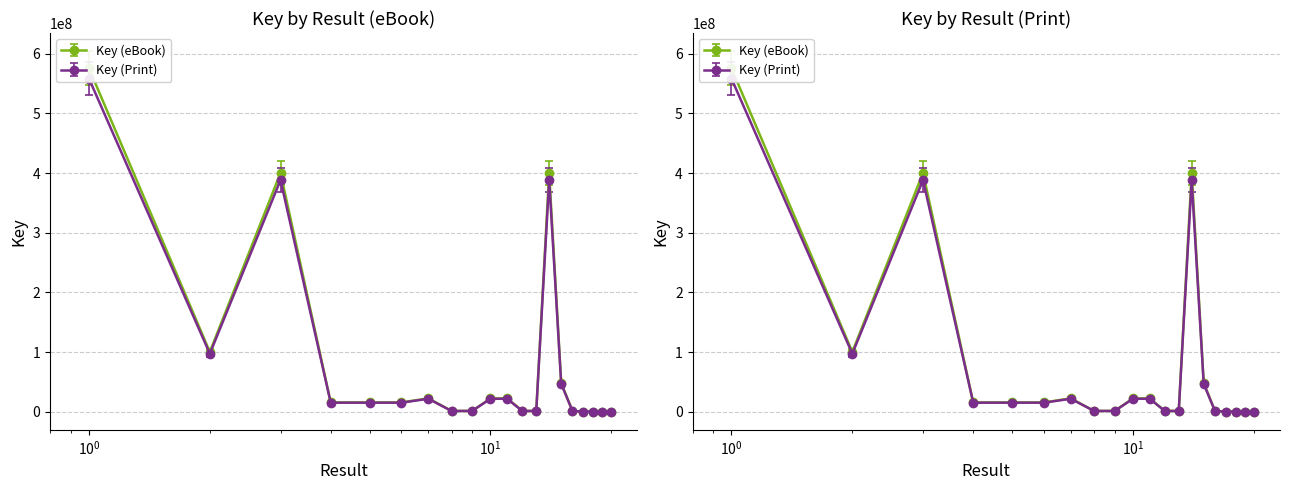

Rank the series by their average value, from lowest to highest.

Key (Print), Key (eBook)